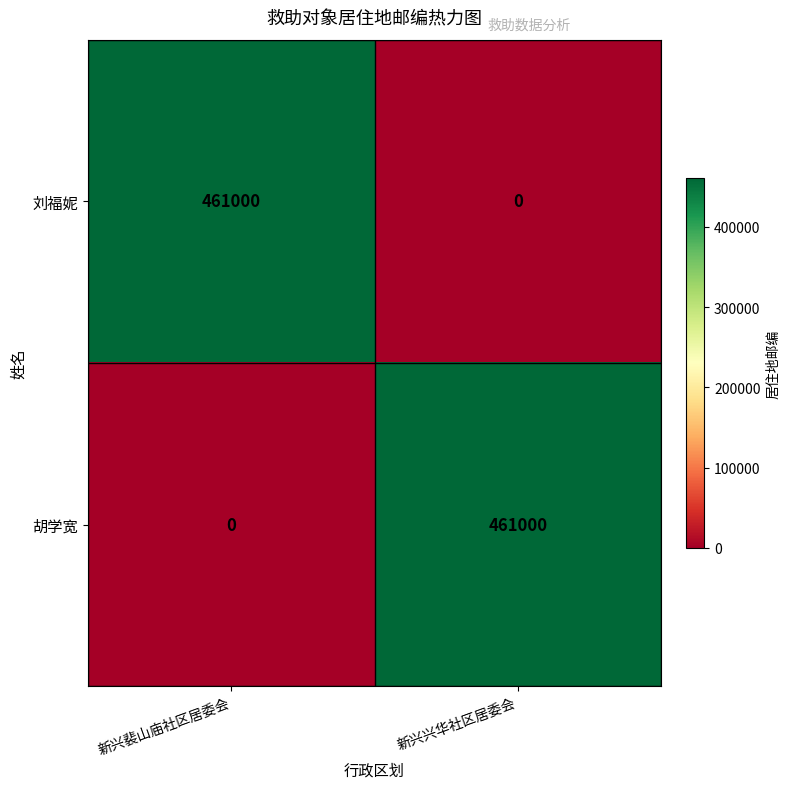

What is the highest value of the 刘福妮 series?

461000